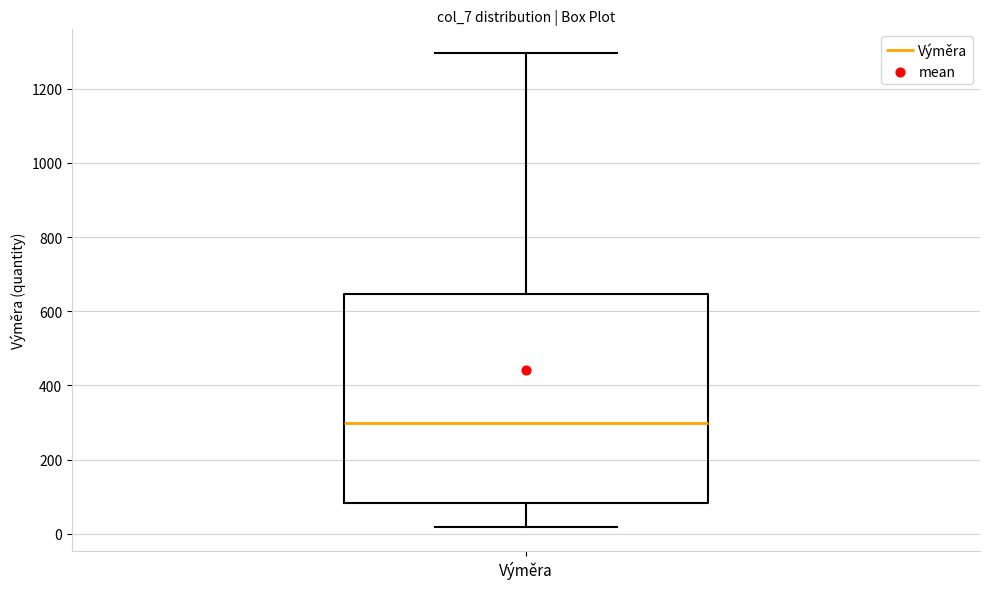

Transcribe this box plot: give where the median line is, the range the box spans, and where the two whiskers end, as read against the y-axis. The values are not printed on the chart, so give them approximately, as read against the axis.

median 300, box 80 to 640, whiskers 20 to 1300